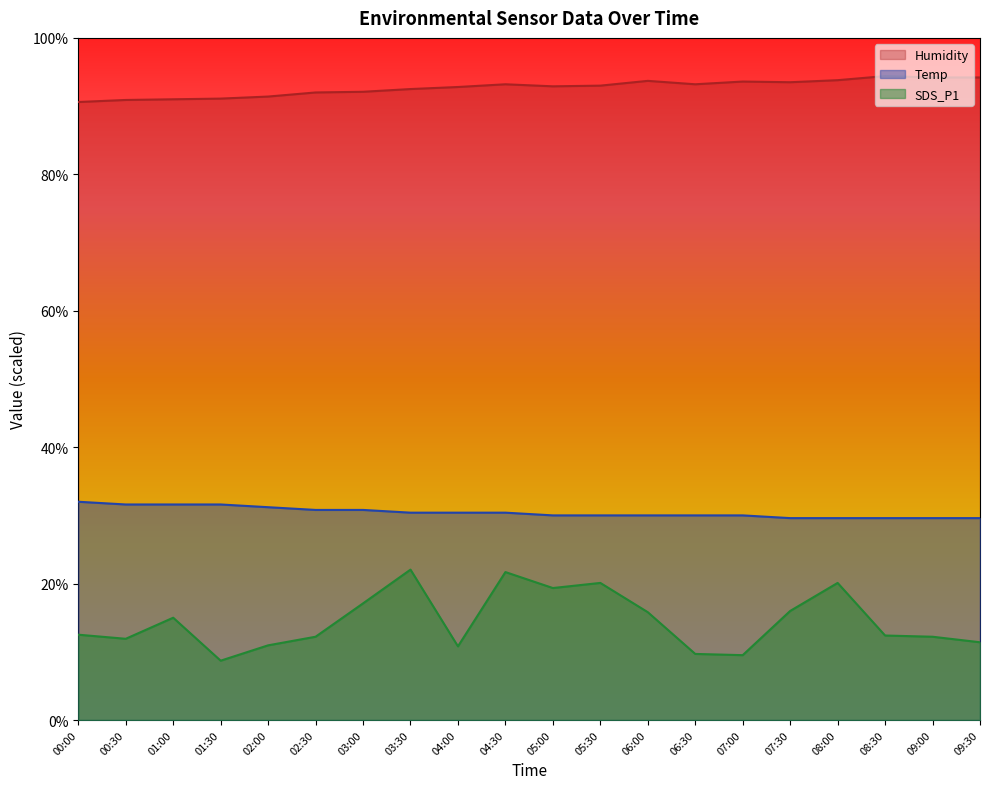

Which series has the widest spread of values?

SDS_P1